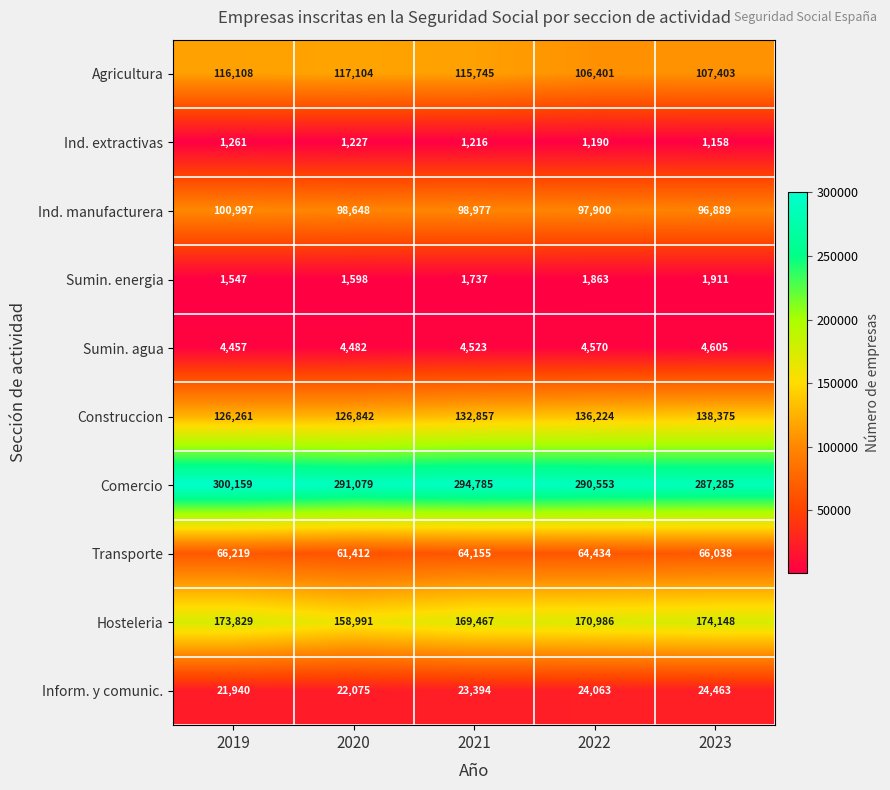

At which label does Inform. y comunic. reach its peak?

2023